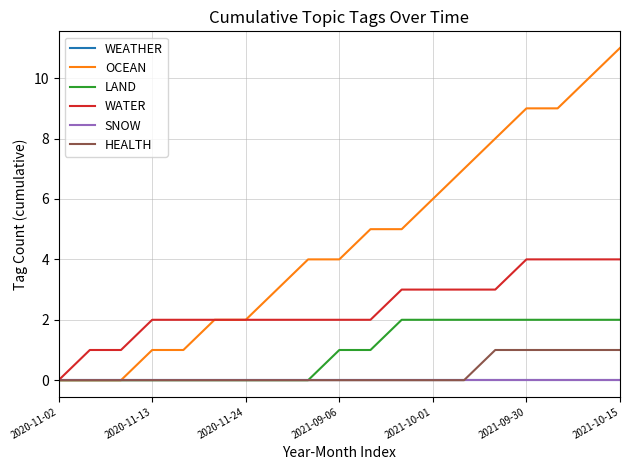

True or false: LAND has more than 2 interior local peaks.

False